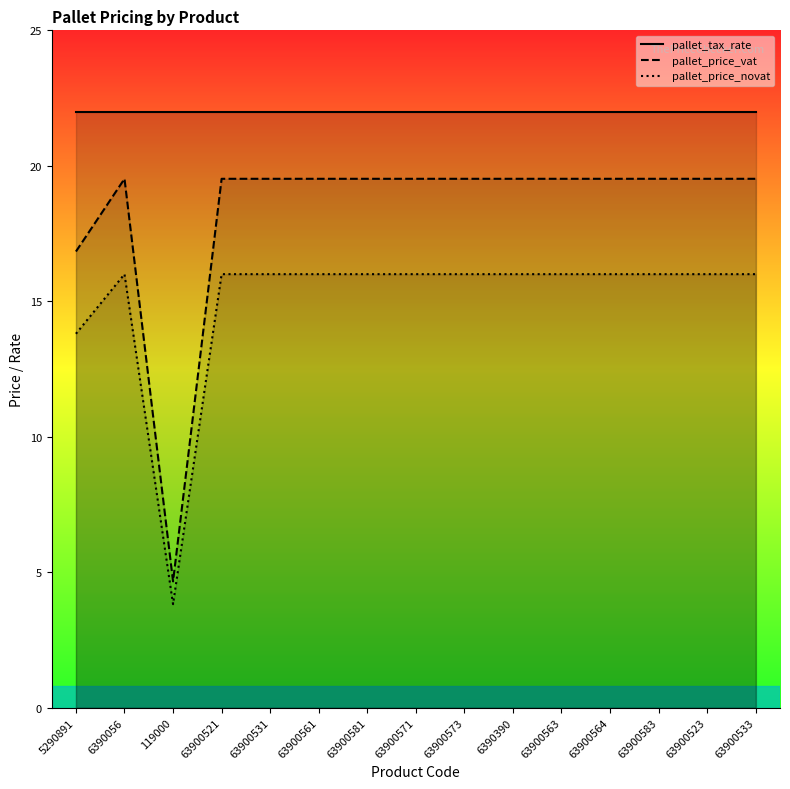

Rank the series at 119000 from lowest to highest value.

pallet_price_novat, pallet_price_vat, pallet_tax_rate